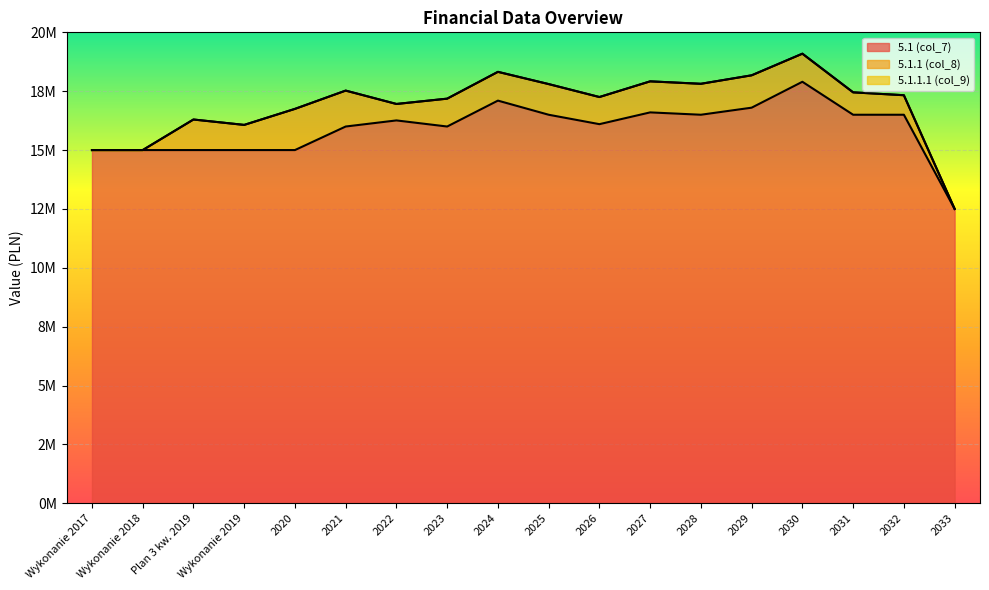

What is the average value of the 5.1 (col_7) series?

15903277.8